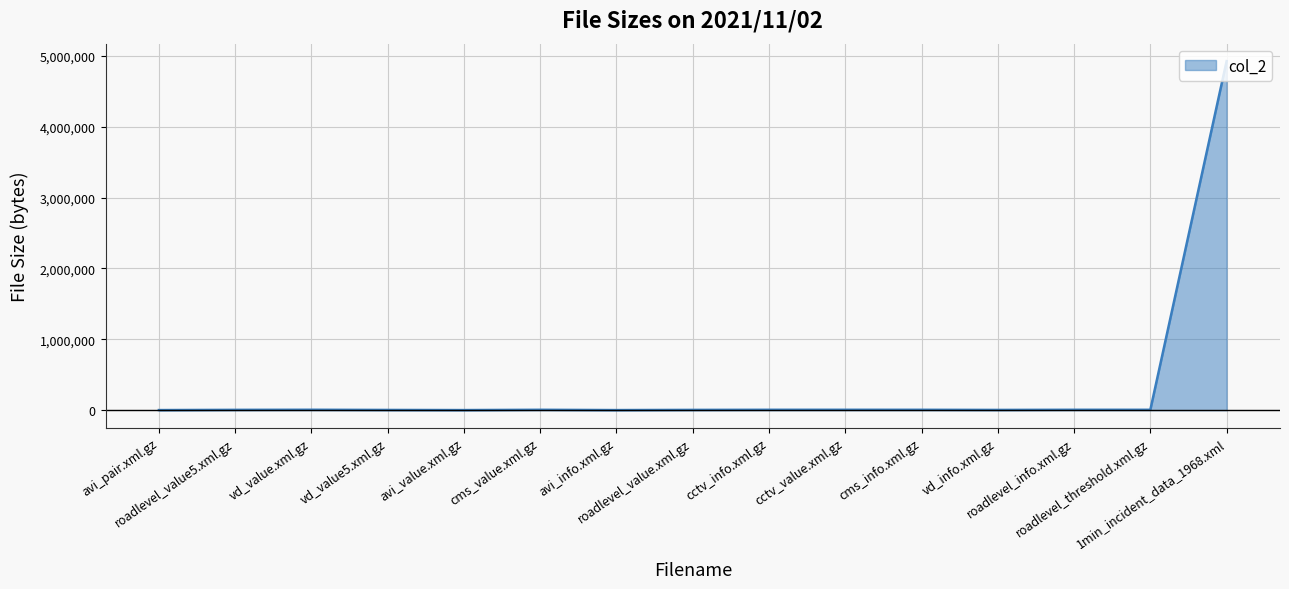

What is the difference between the maximum and minimum values?

4924221